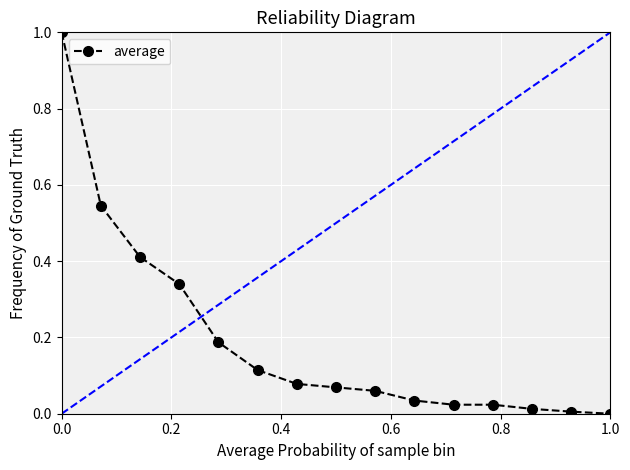

Count the number of categories in the chart.

15